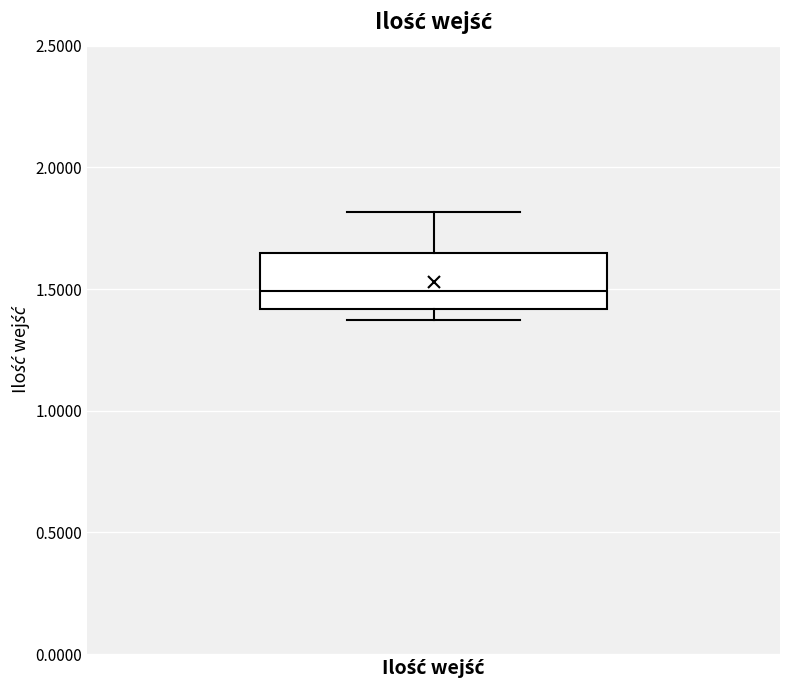

Where is the upper edge of the box for Ilość wejść on the y-axis? The values are not printed on the chart, so give them approximately, as read against the axis.

1.65